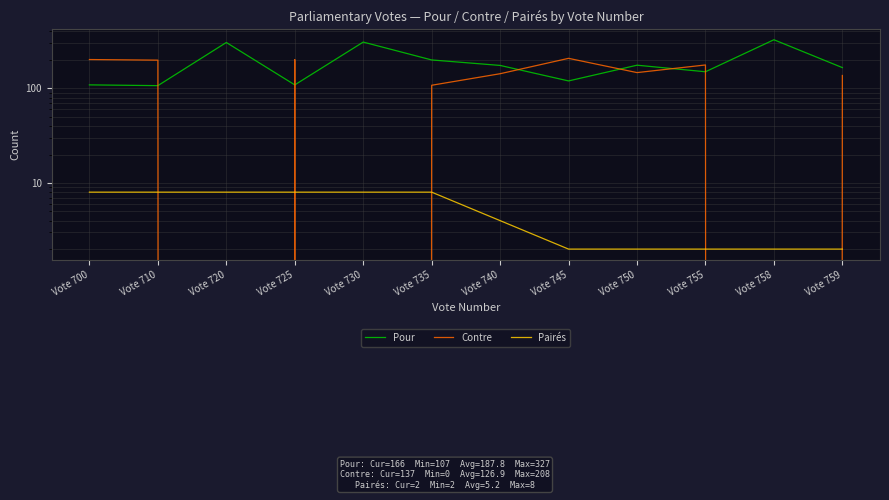

True or false: Pour and Pairés intersect in this chart.

False